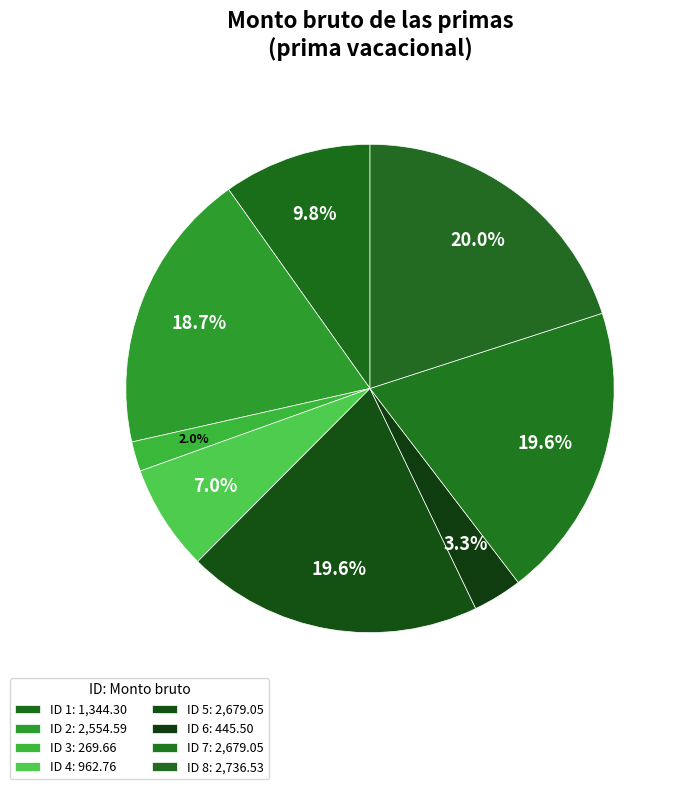

How many segments does this pie chart have?

8